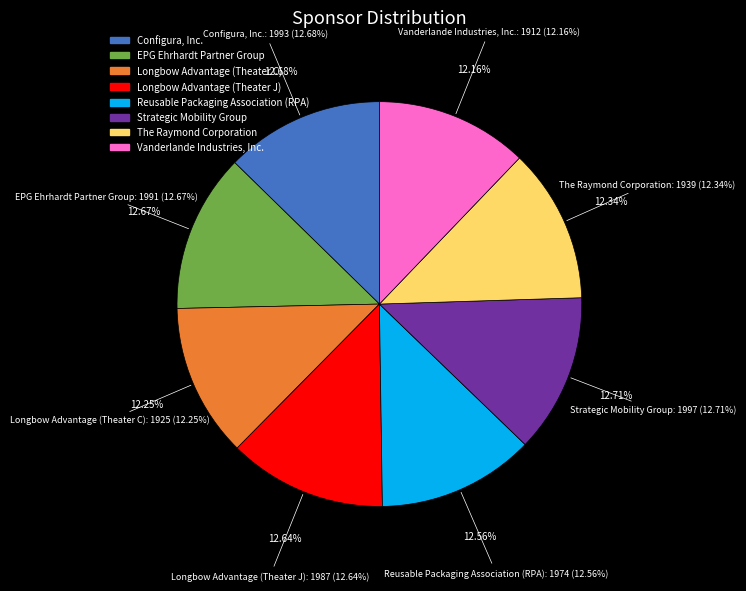

What is the smallest slice in the pie chart?

Vanderlande Industries, Inc.